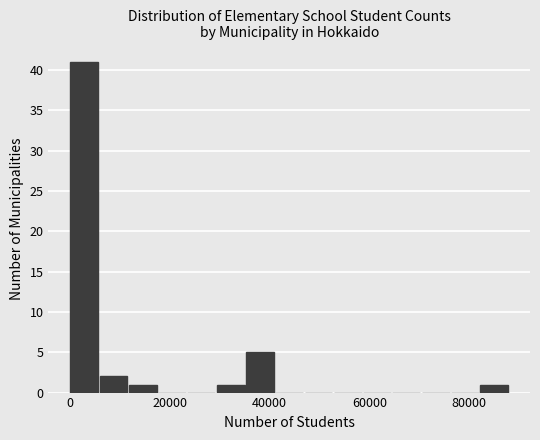

Around what value on the x-axis is the tallest bar? Give the approximate position of its centre, as read against the axis.

2000